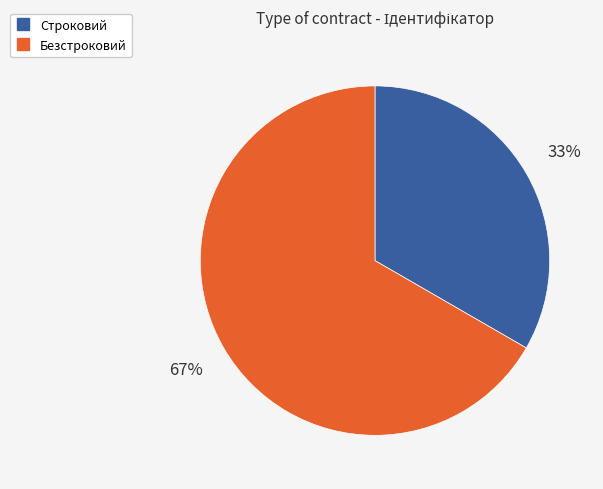

Rank the categories by value from lowest to highest.

Строковий, Безстроковий